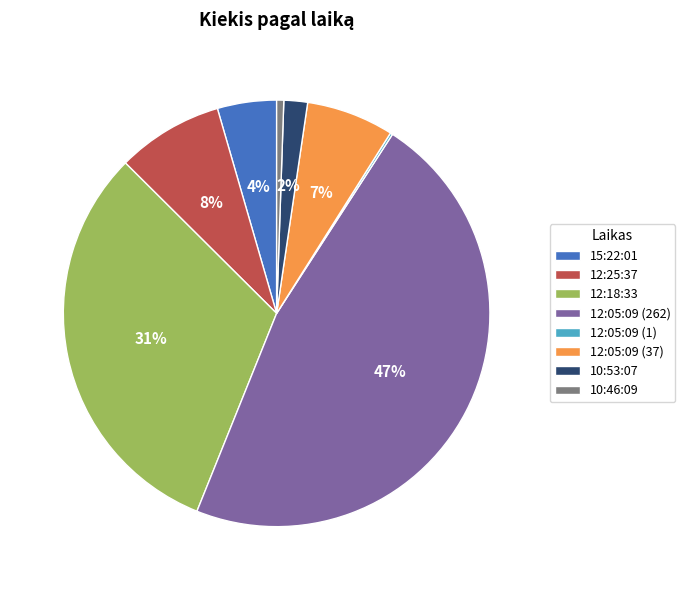

Is the sum of 15:22:01 and 10:46:09 greater than half?

No